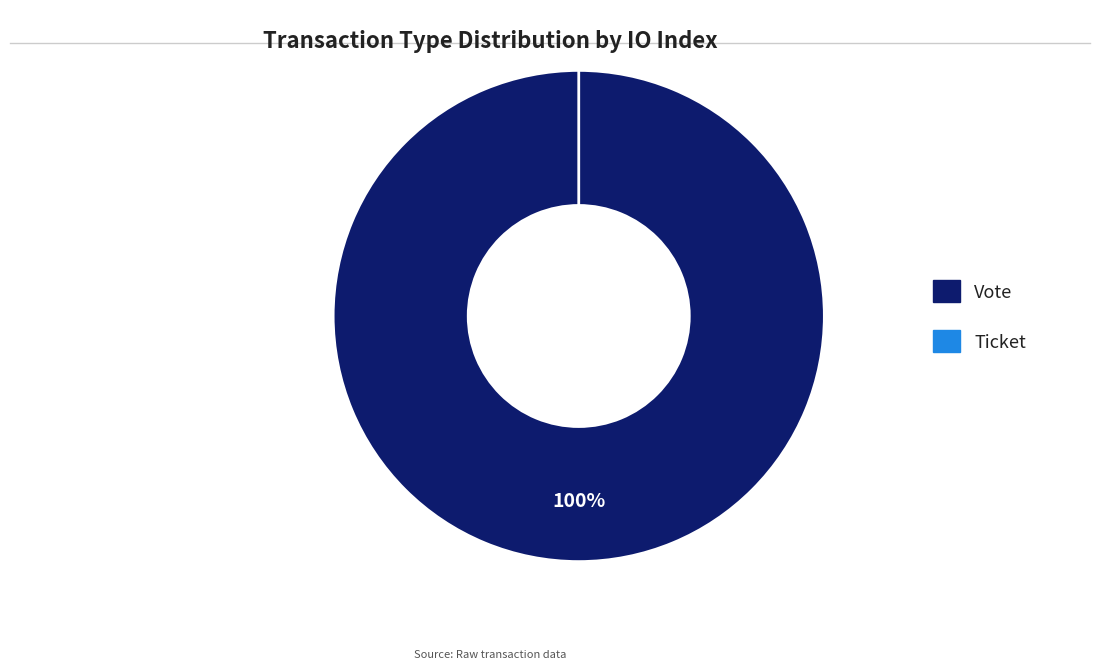

To the nearest percent, what is the combined percentage of Vote and Ticket?

100%